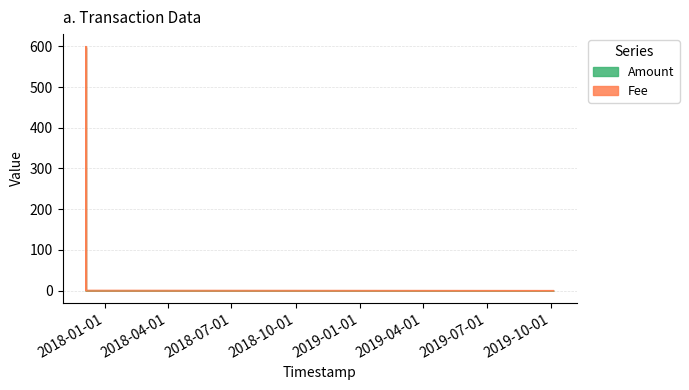

What is the maximum value for Fee?

2.0